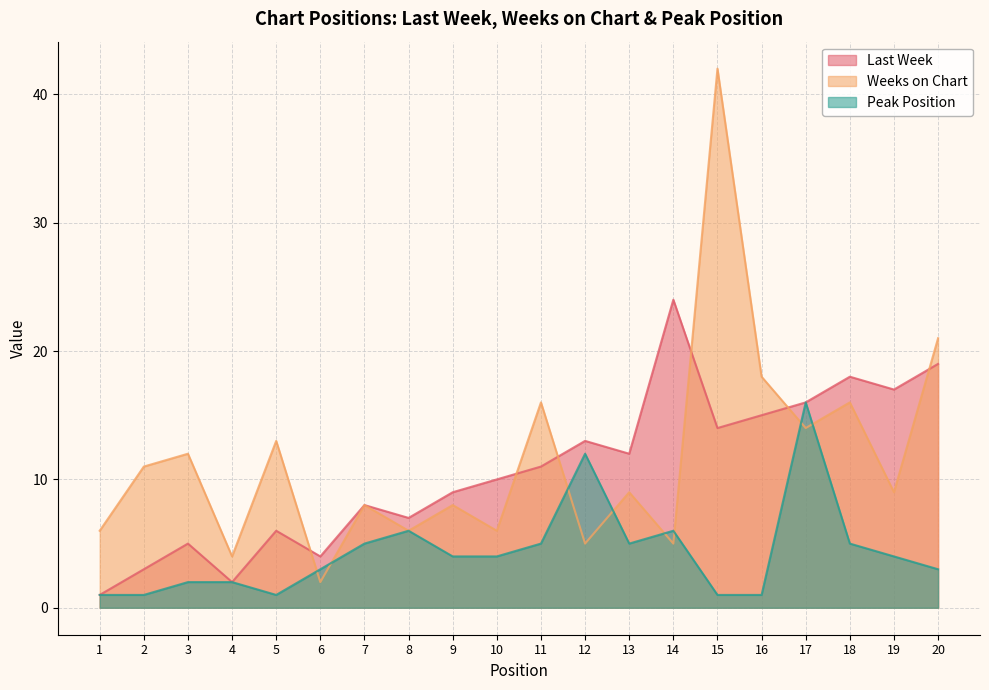

What is the difference between the highest and lowest values at 12?

8